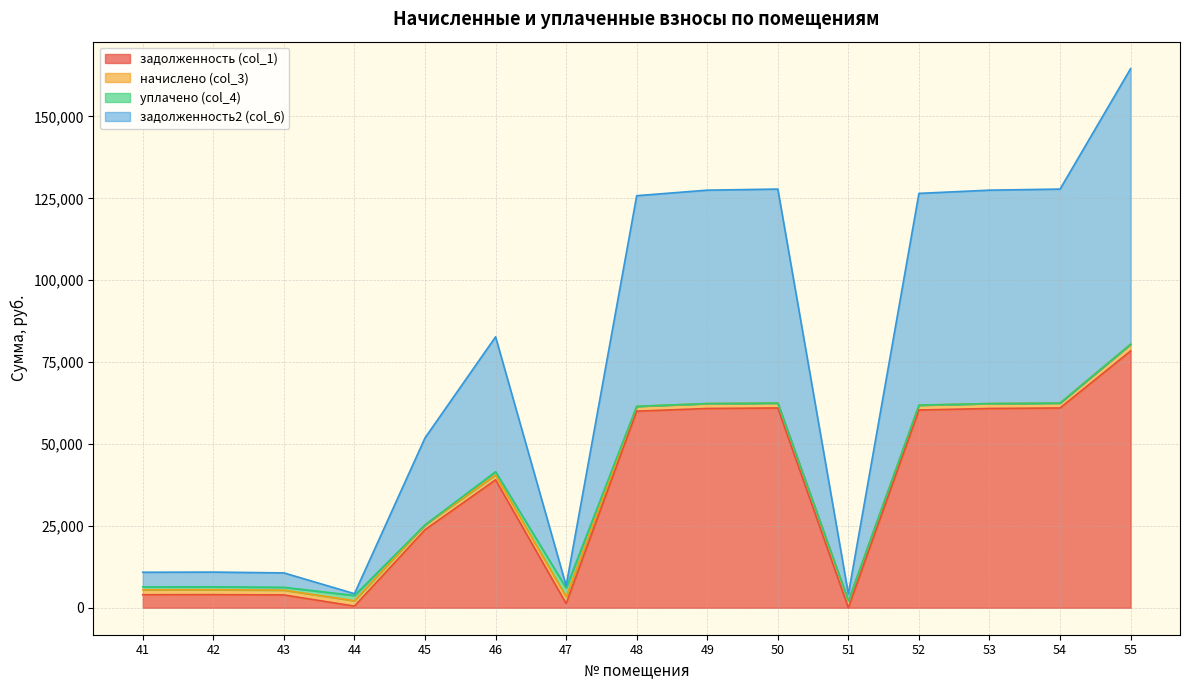

True or false: задолженность (col_1) and задолженность2 (col_6) intersect in this chart.

False